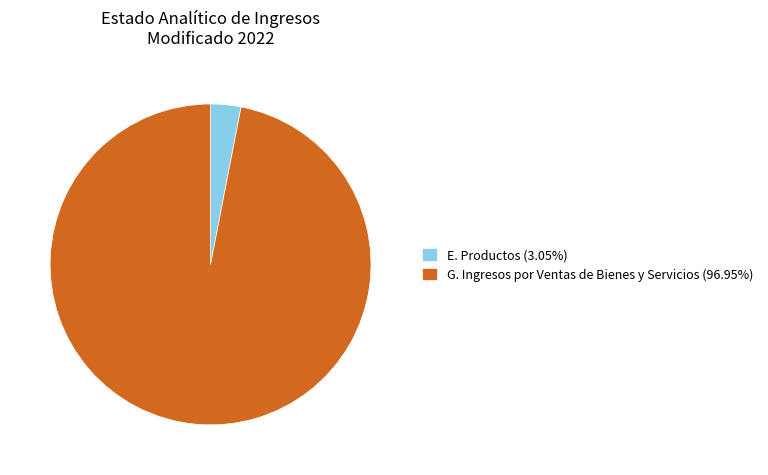

What is the ratio of the value at G. Ingresos por Ventas de Bienes y Servicios to the value at E. Productos?

31.8